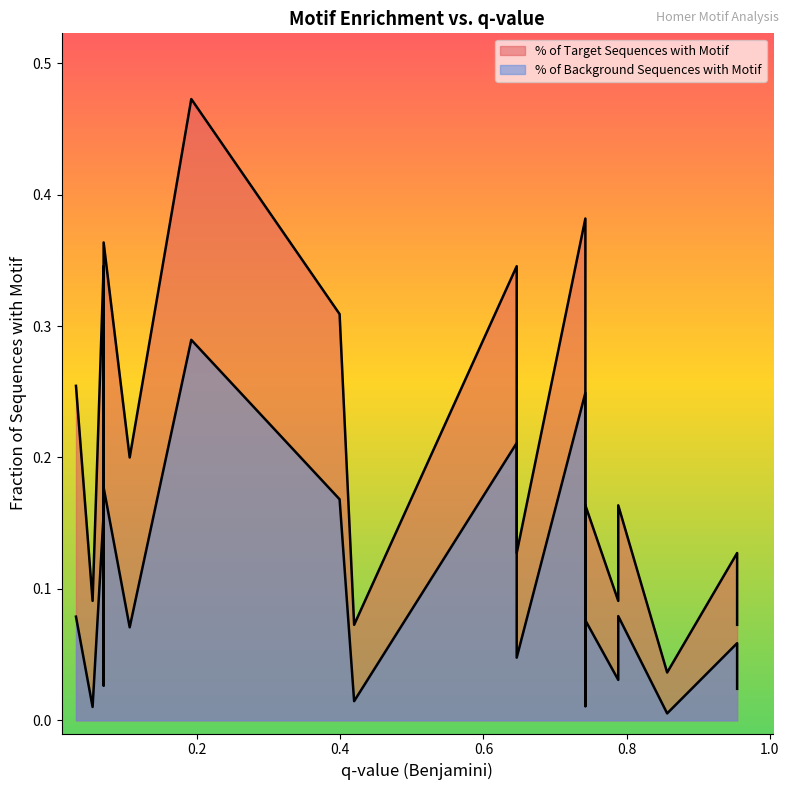

What is the difference between the second highest and minimum values in the % of Background Sequences with Motif series?

0.2